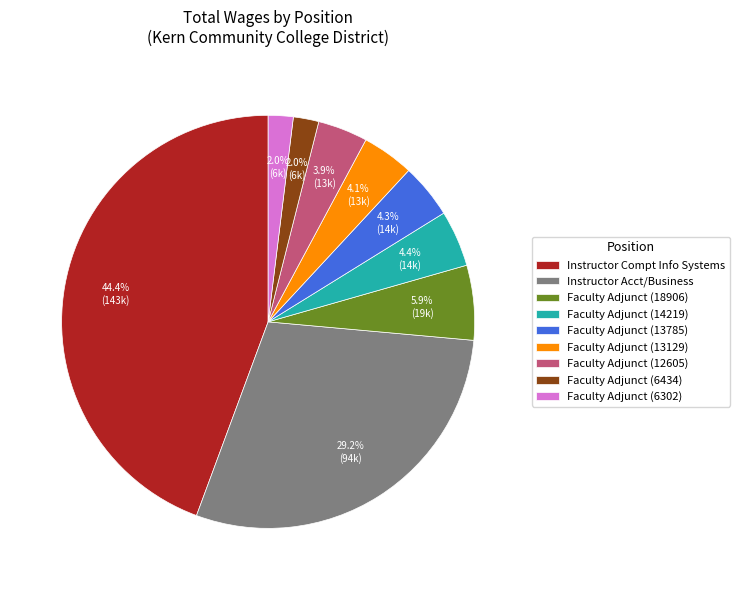

To the nearest percent, what percentage of the pie is Faculty Adjunct (18906)?

6%